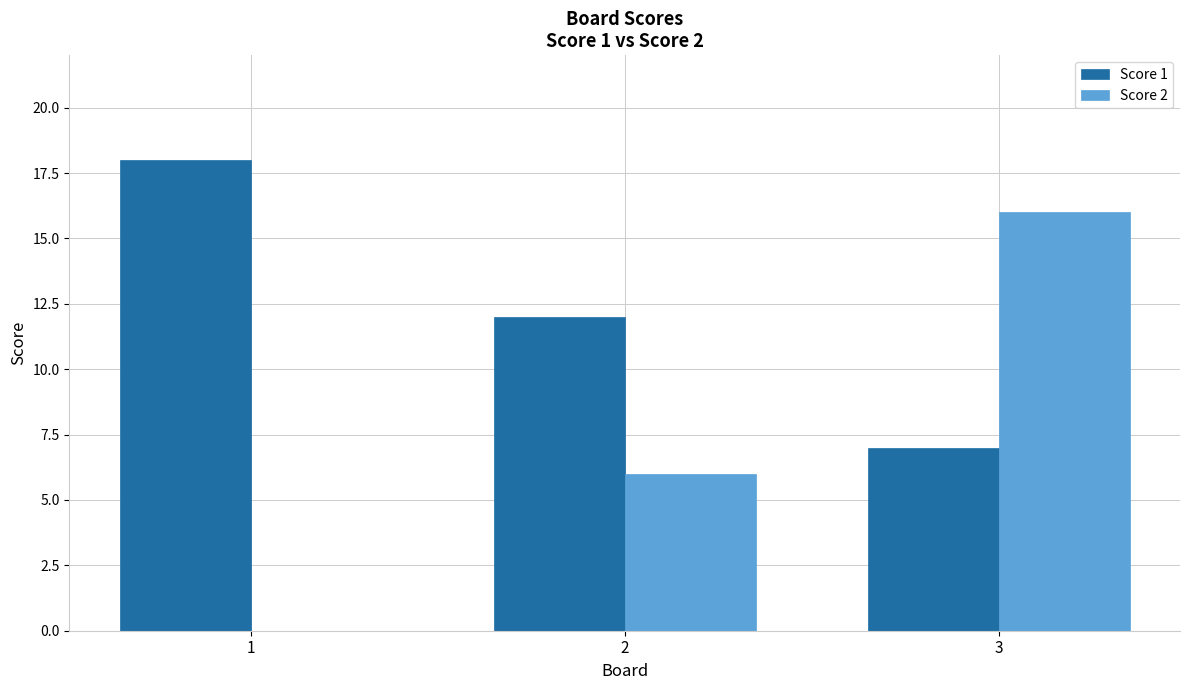

At which label does Score 2 reach its peak?

3